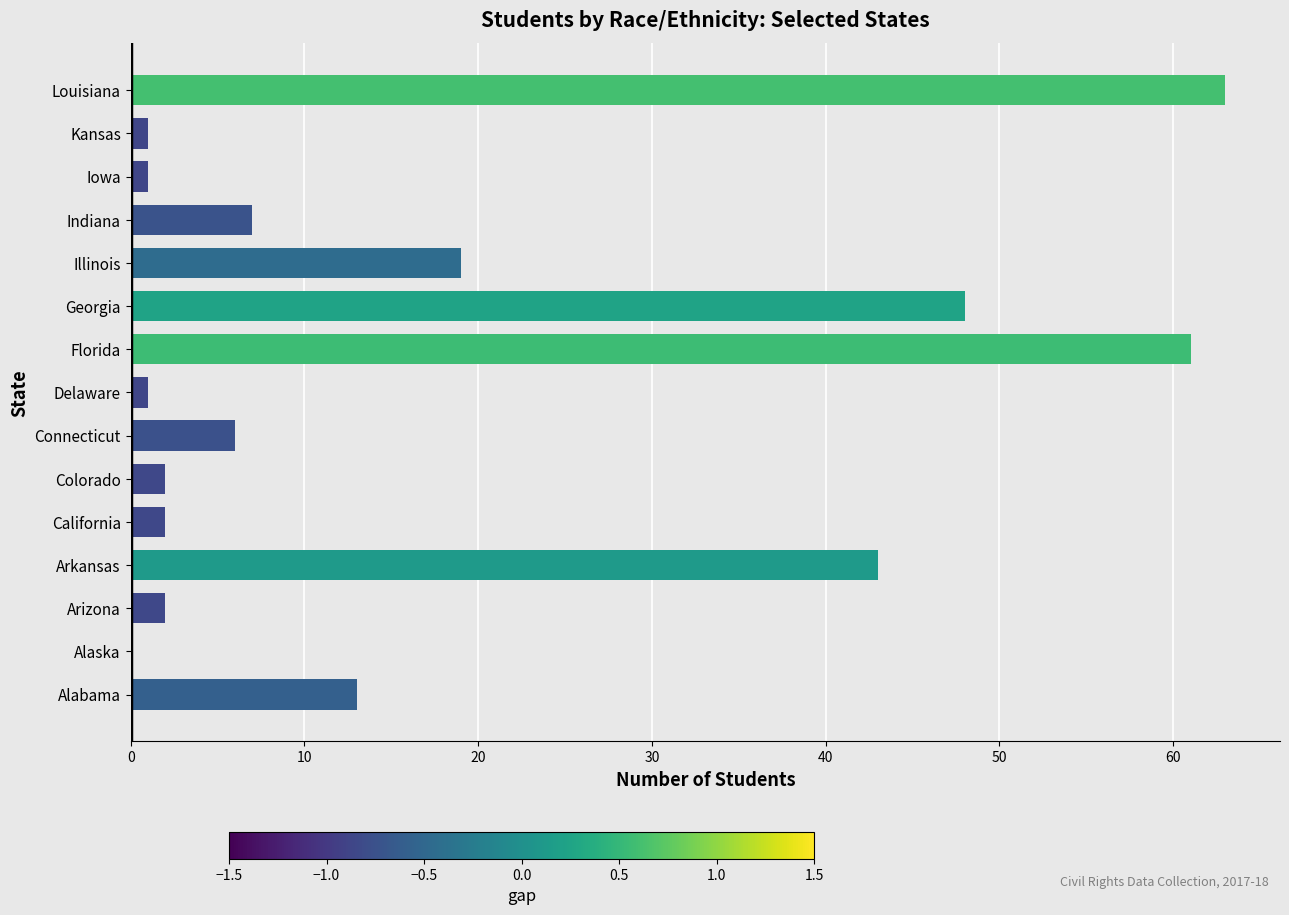

Are the bars horizontal?

Yes